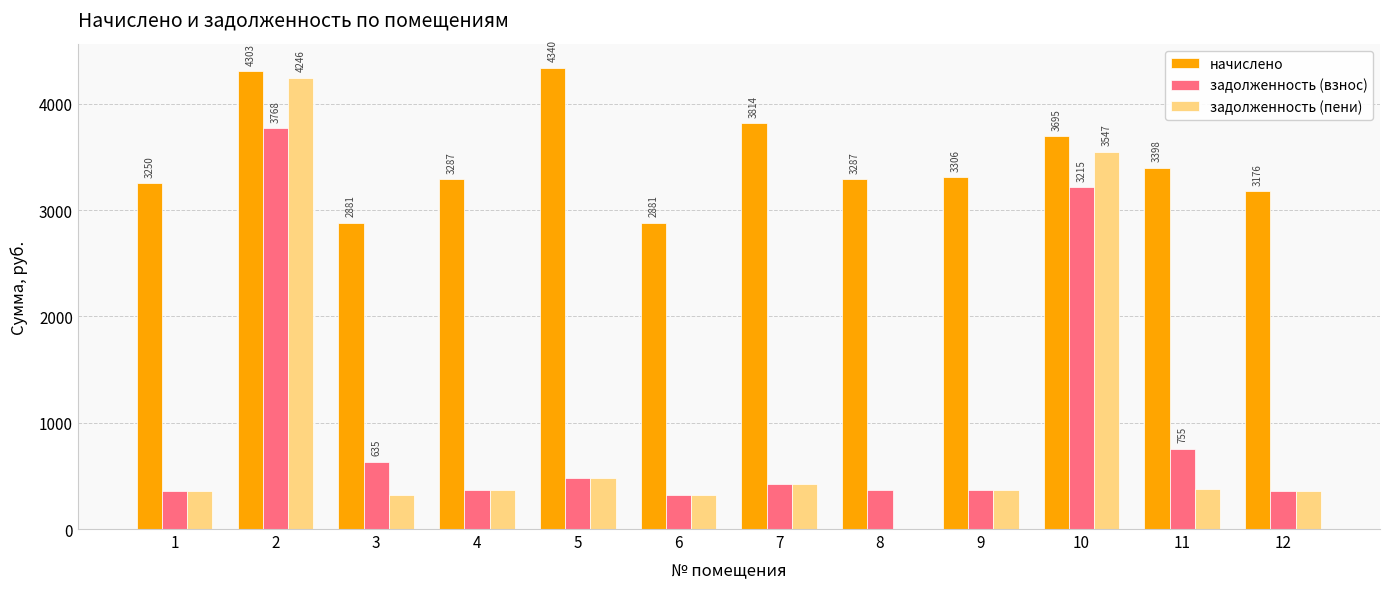

Which series has the largest total across all categories?

начислено